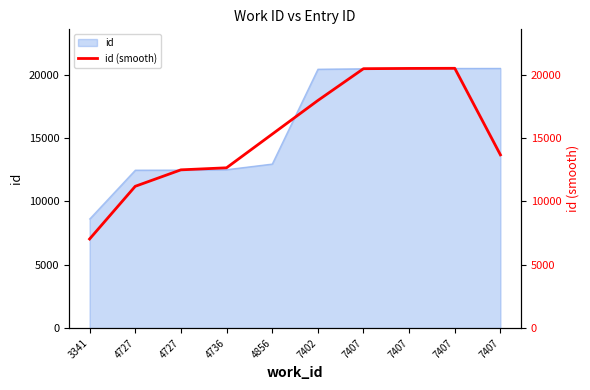

Reading left to right, extract all data points from this chart.

7027.3	11185.3	12484.7	12645.7	15299.7	17953.7	20464.3	20485.3	20495.0	13666.7